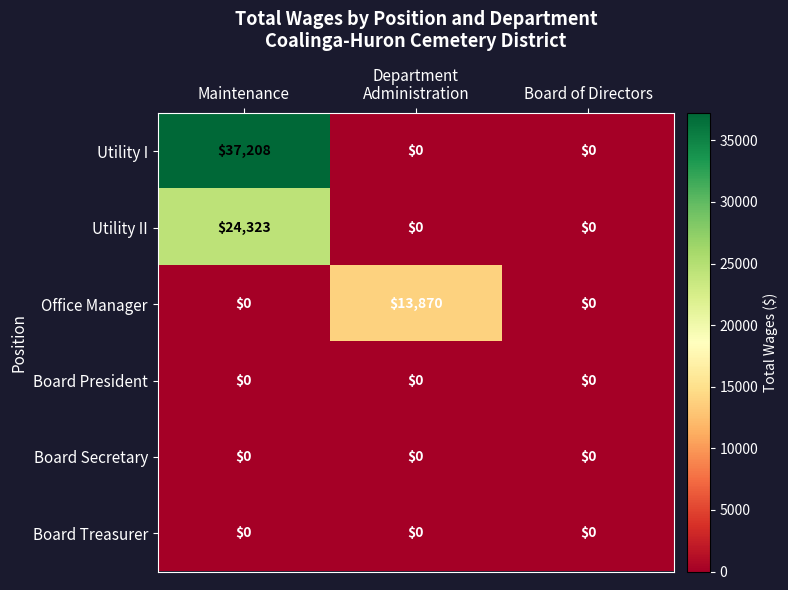

What is the greatest value displayed?

37208